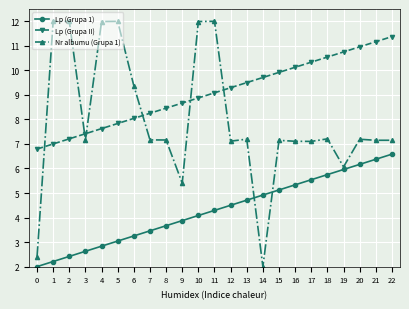

At which label does Nr albumu (Grupa 1) reach its minimum?

14